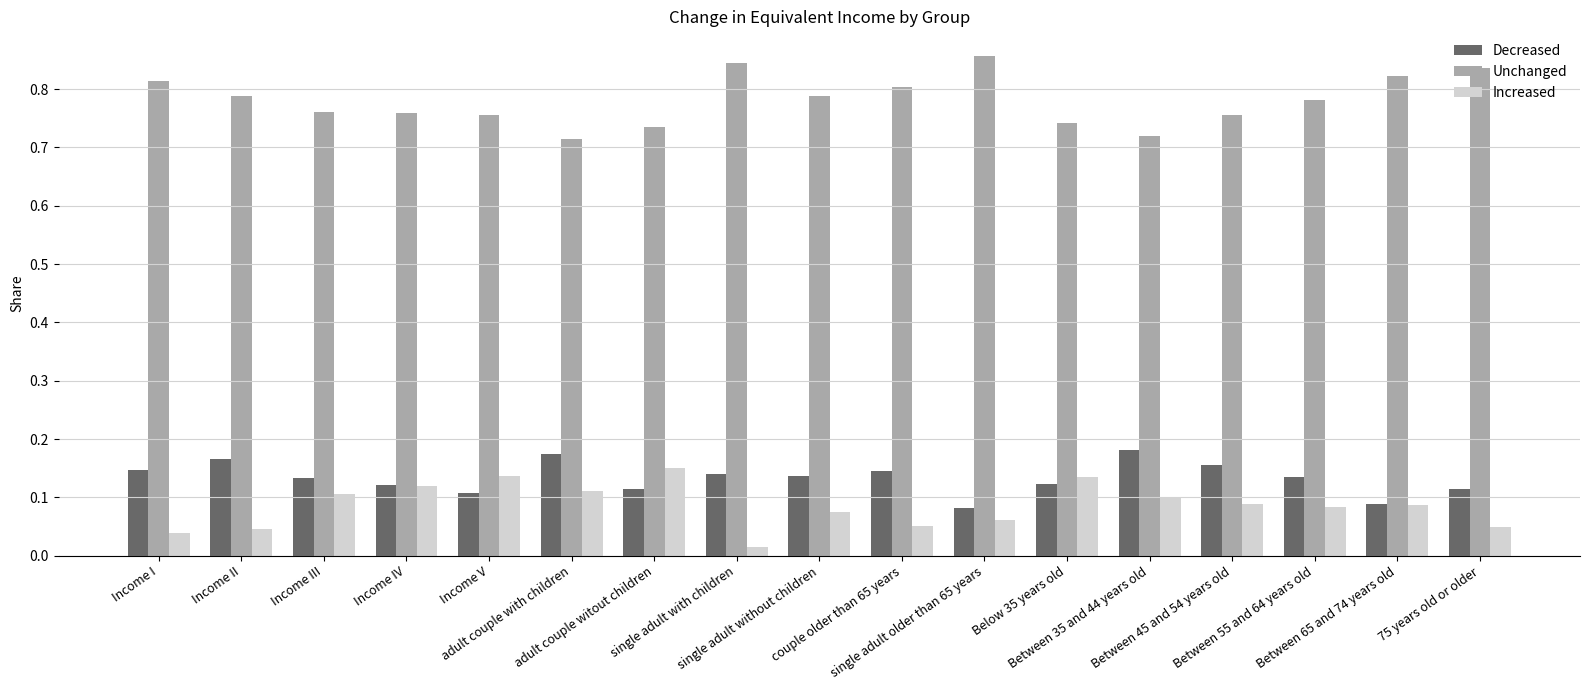

How many Increased values are between 0 and 1?

17